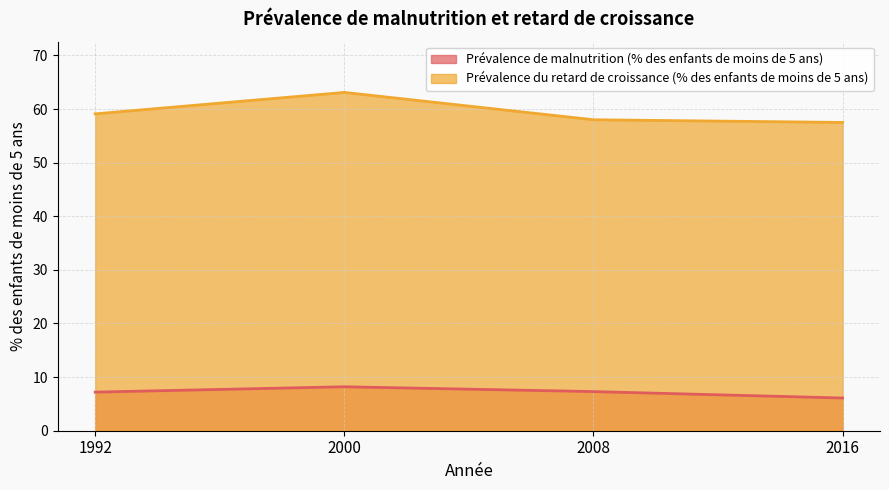

Rank the series by their average value, from lowest to highest.

Prévalence de malnutrition (% des enfants de moins de 5 ans), Prévalence du retard de croissance (% des enfants de moins de 5 ans)